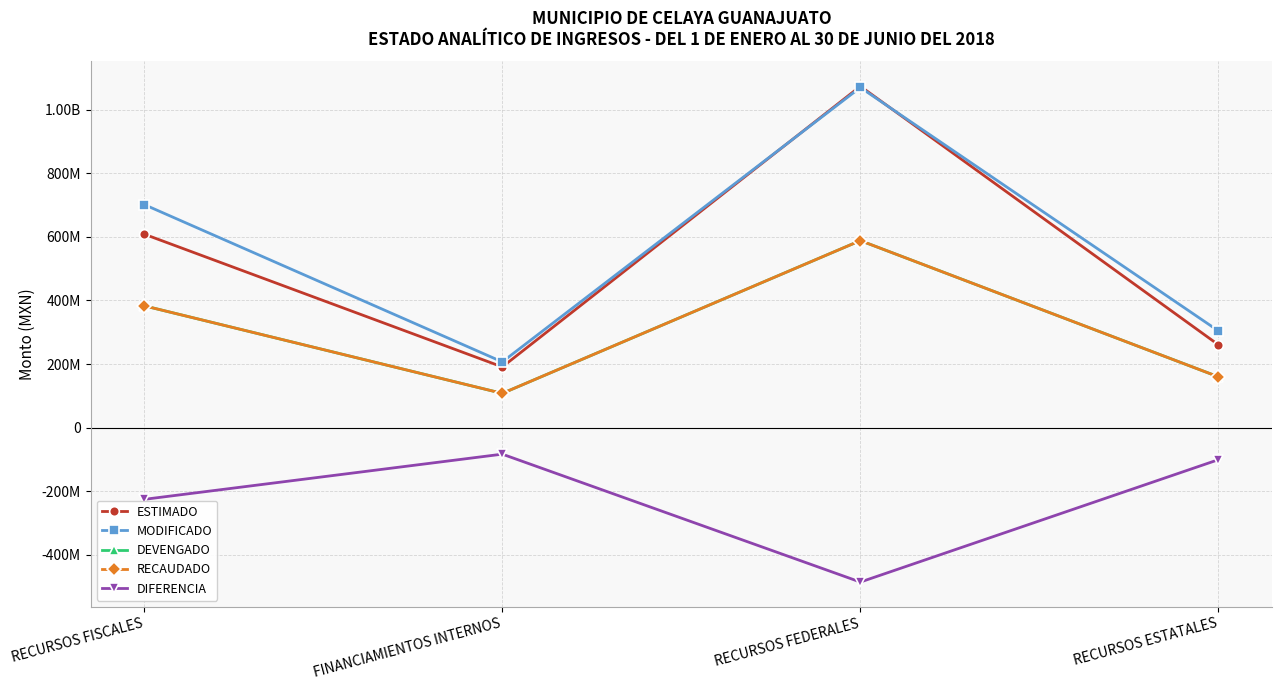

Reading left to right, list all the values displayed in this chart.

ESTIMADO: RECURSOS FISCALES=608223750.6	FINANCIAMIENTOS INTERNOS=190976620.6	RECURSOS FEDERALES=1073079561.8	RECURSOS ESTATALES=260552432.4
MODIFICADO: RECURSOS FISCALES=701157318.7	FINANCIAMIENTOS INTERNOS=206785772.2	RECURSOS FEDERALES=1069249573.5	RECURSOS ESTATALES=304223122.6
DEVENGADO: RECURSOS FISCALES=383029212.8	FINANCIAMIENTOS INTERNOS=107822486.7	RECURSOS FEDERALES=587968800.0	RECURSOS ESTATALES=159972597.2
RECAUDADO: RECURSOS FISCALES=383029212.8	FINANCIAMIENTOS INTERNOS=107822486.7	RECURSOS FEDERALES=587968800.0	RECURSOS ESTATALES=159972597.2
DIFERENCIA: RECURSOS FISCALES=-225194537.8	FINANCIAMIENTOS INTERNOS=-83154133.9	RECURSOS FEDERALES=-485110761.8	RECURSOS ESTATALES=-100579835.2